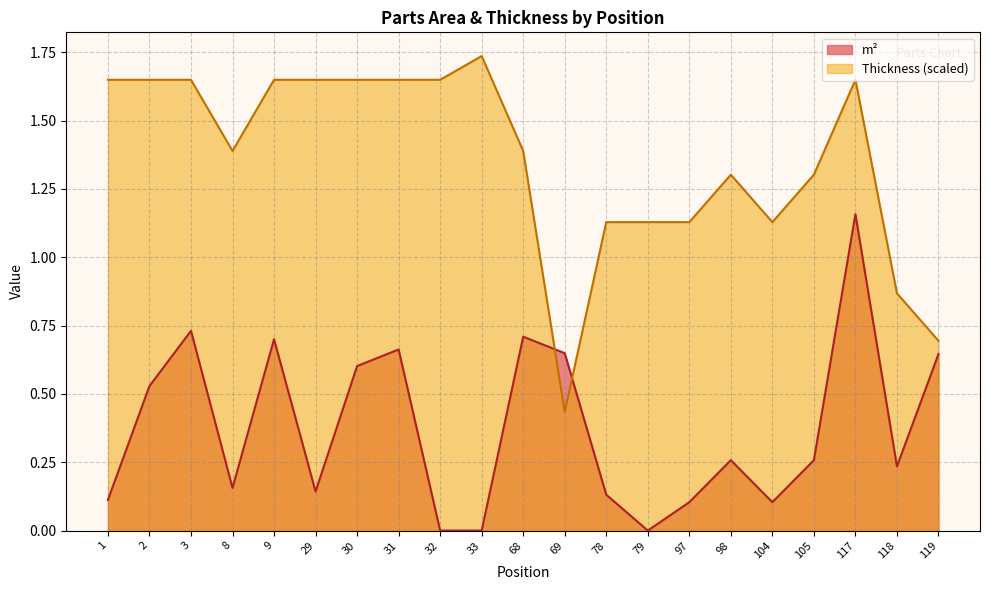

At which label is m² closest to 0?

32